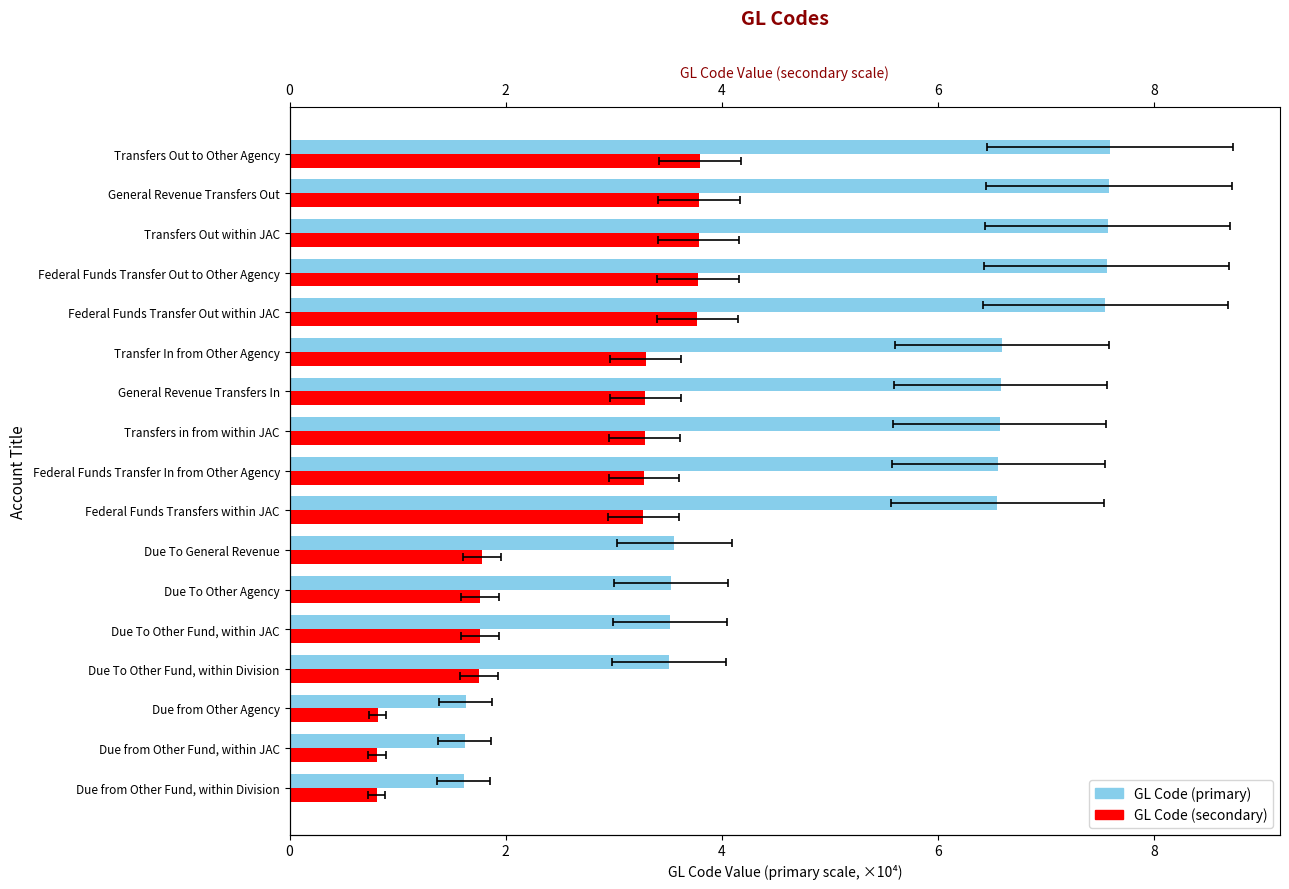

Which series changed the most between Due To General Revenue and Federal Funds Transfers within JAC?

GL Code (primary)